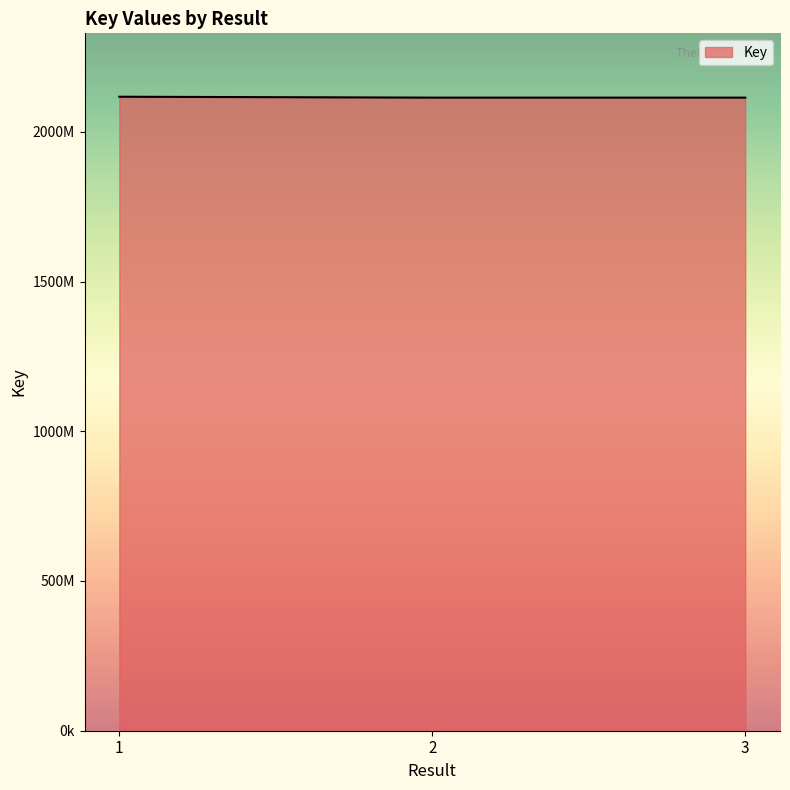

What is the difference between the maximum and minimum values?

2994459